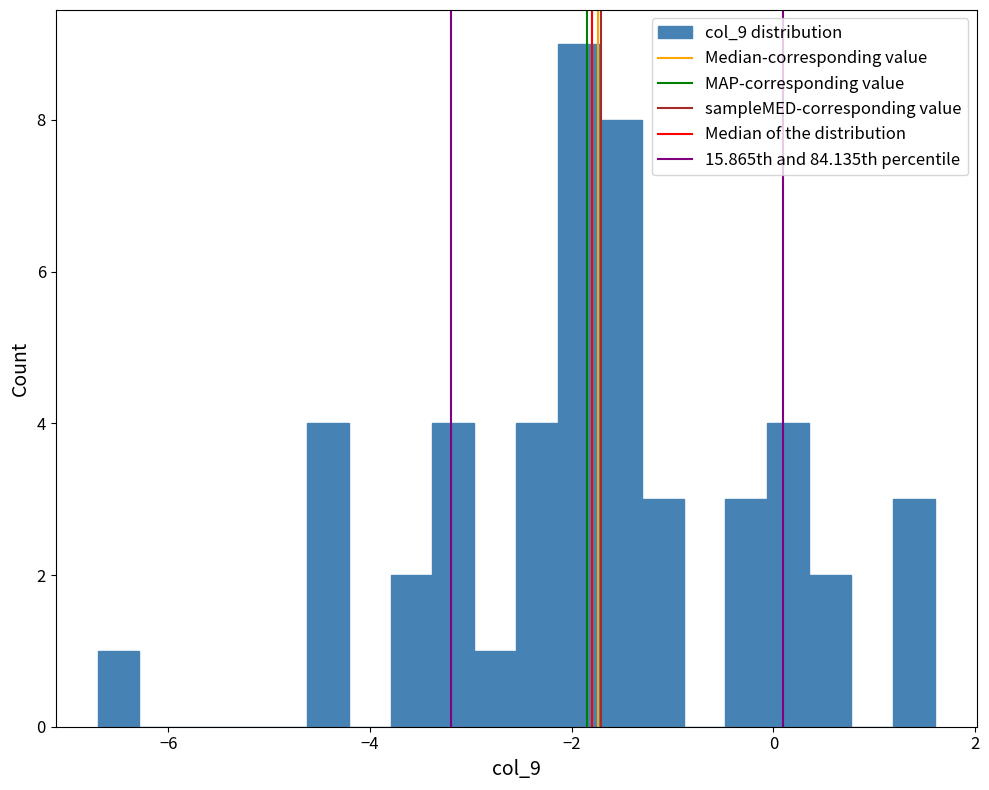

Read against the x-axis, roughly where is the centre of the tallest bar?

-2.0